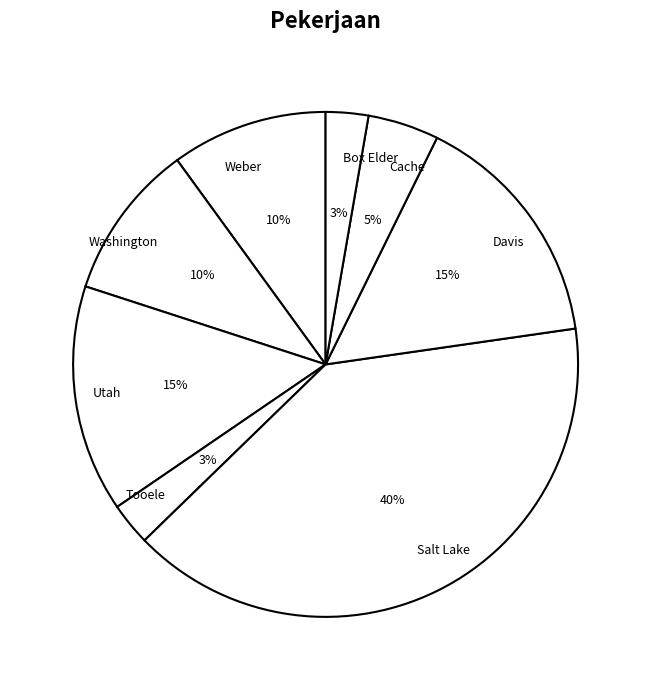

Is it true that Salt Lake is 40% of the pie?

True